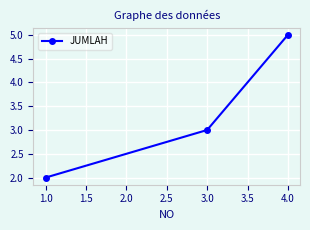

What is the change in value from 3.0 to 4.0?

+2